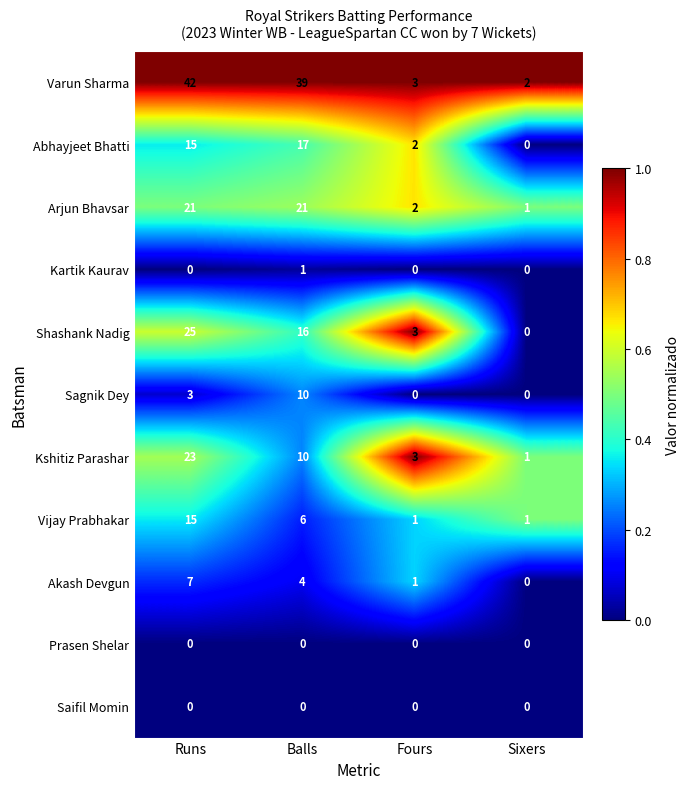

What is the average value of the Vijay Prabhakar series?

6